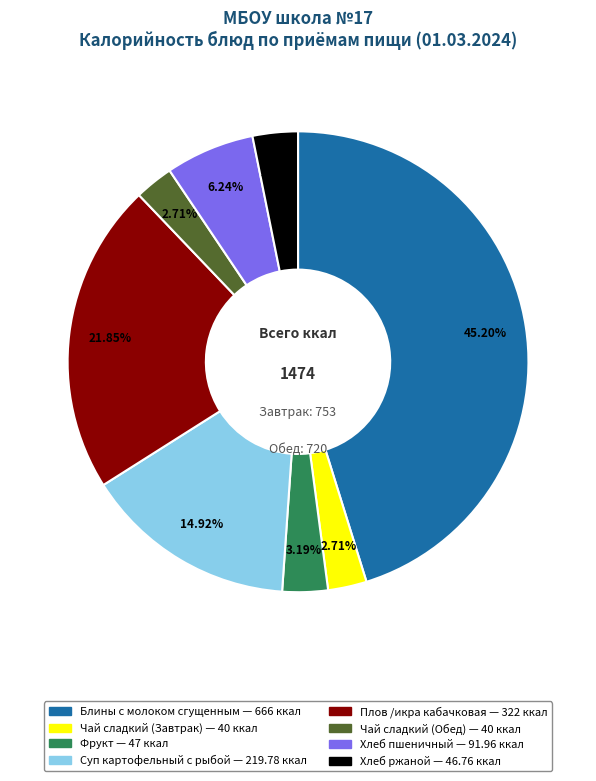

Is there any slice that represents more than half of the pie?

No